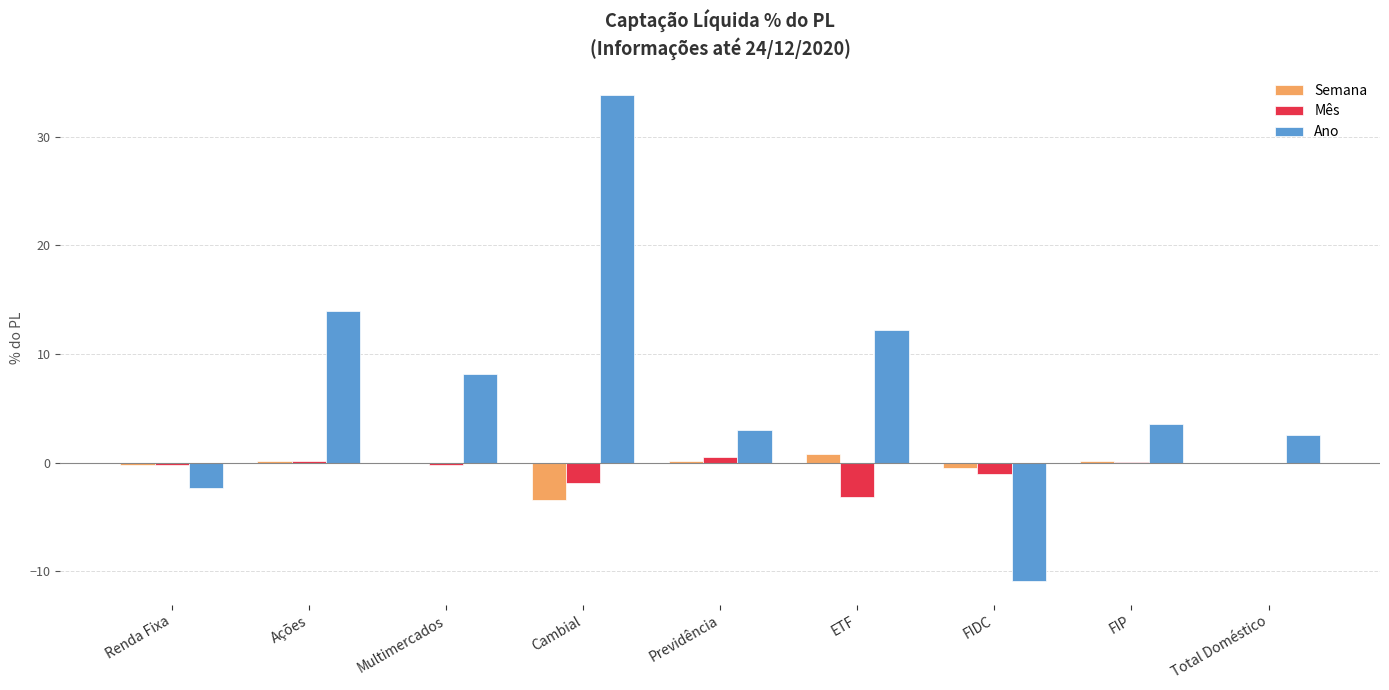

What is the approximate value of Semana at FIDC?

-0.5